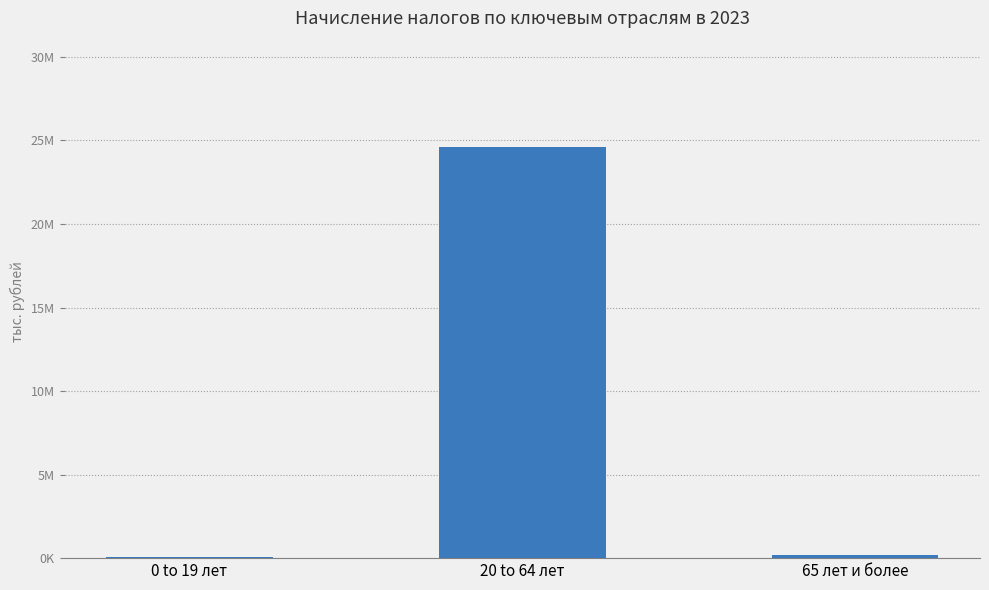

What is the average value?

8274168